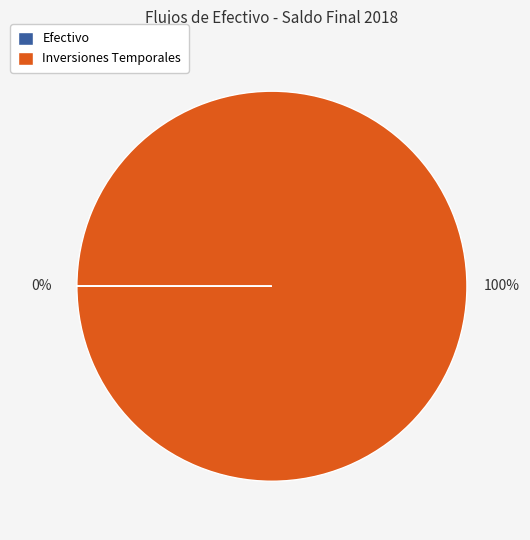

Is there a majority slice in this chart?

Yes